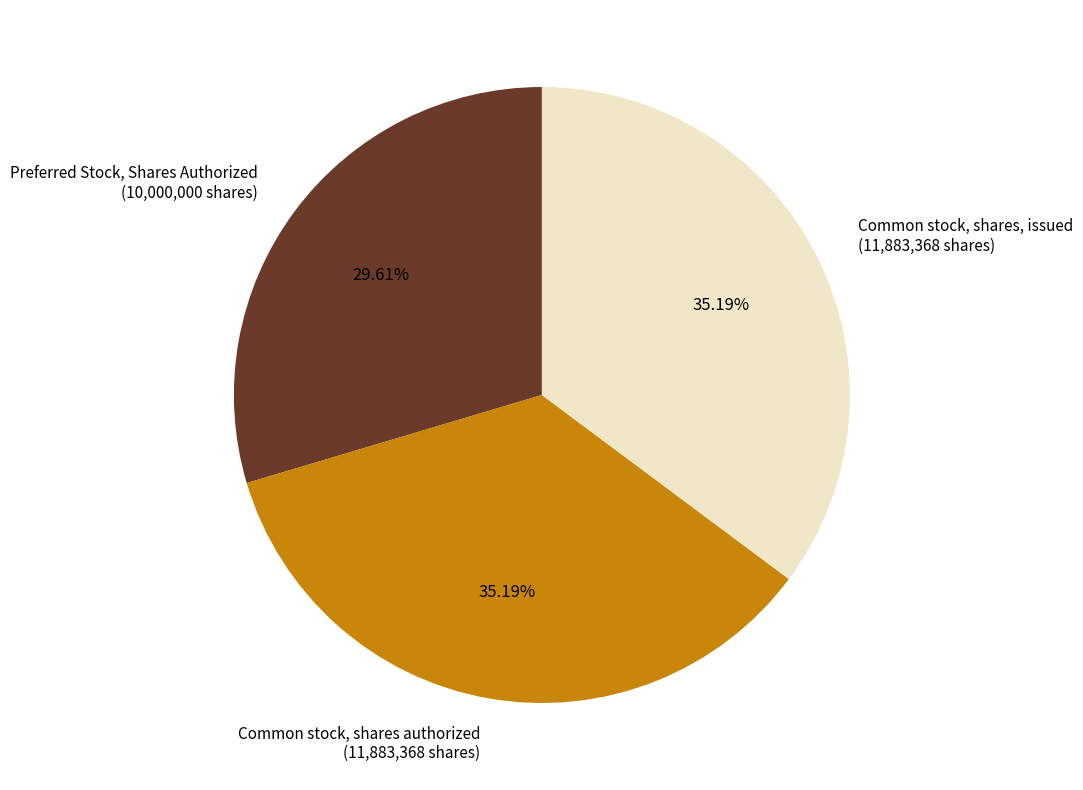

Which slice is the smallest?

Preferred Stock, Shares Authorized